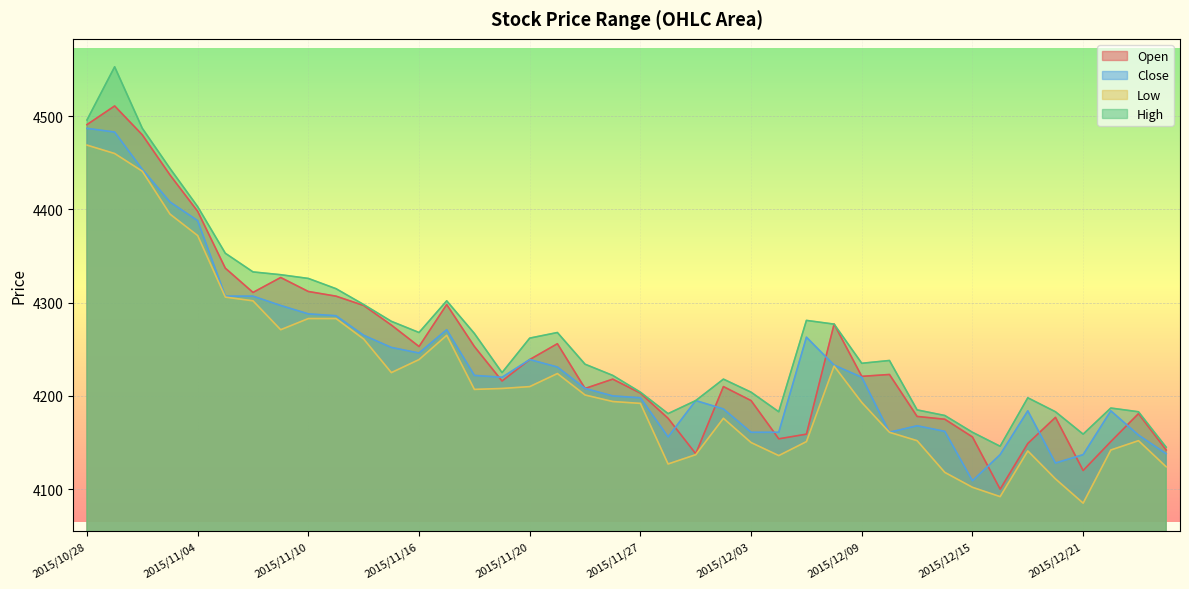

Which series has the largest range (max minus min)?

Open